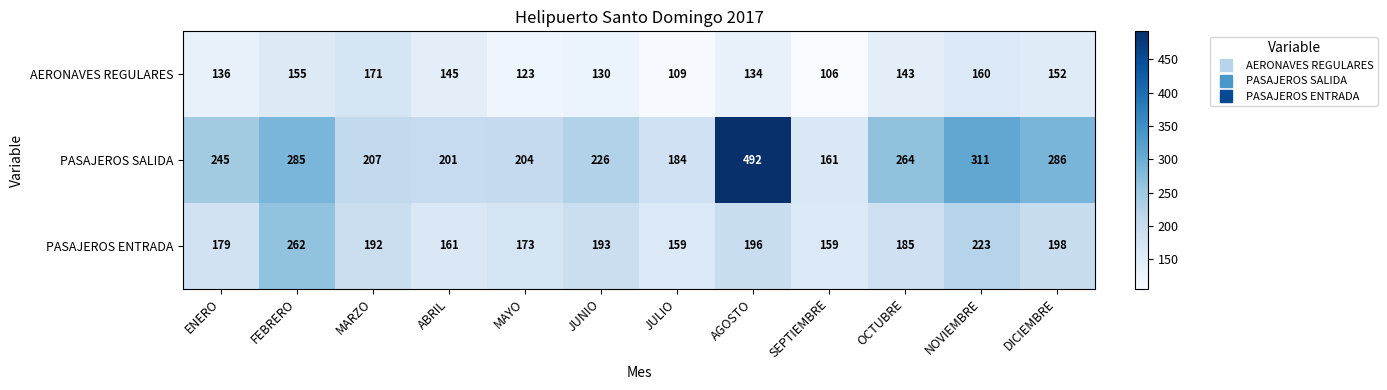

Is it true that PASAJEROS ENTRADA equals 284 at SEPTIEMBRE?

False